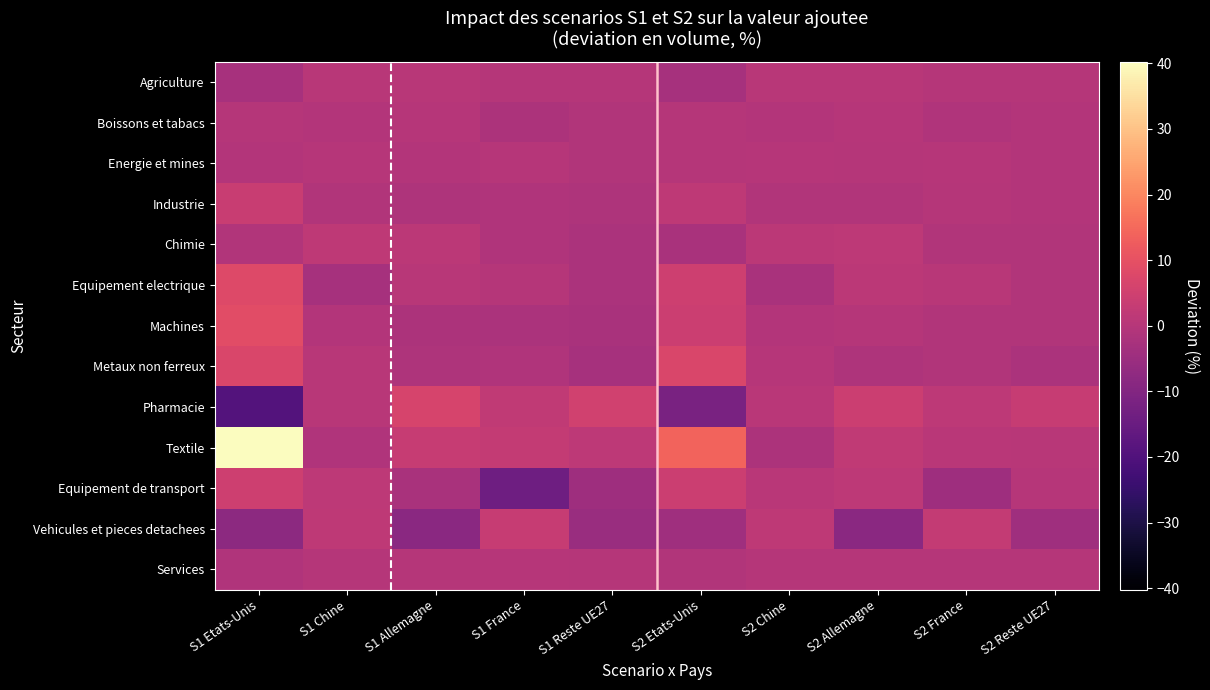

Reading right to left, transcribe all the data shown in this chart.

Agriculture: S2 Reste UE27=-0.0	S2 France=-0.1	S2 Allemagne=0.4	S2 Chine=0.5	S2 Etats-Unis=-2.9	S1 Reste UE27=-0.1	S1 France=-0.1	S1 Allemagne=0.5	S1 Chine=0.4	S1 Etats-Unis=-2.7
Boissons et tabacs: S2 Reste UE27=-0.4	S2 France=-0.9	S2 Allemagne=0.1	S2 Chine=-0.4	S2 Etats-Unis=-0.1	S1 Reste UE27=-0.8	S1 France=-1.8	S1 Allemagne=0.1	S1 Chine=-0.4	S1 Etats-Unis=-0.1
Energie et mines: S2 Reste UE27=-0.3	S2 France=0.1	S2 Allemagne=-0.1	S2 Chine=0.1	S2 Etats-Unis=-0.2	S1 Reste UE27=-0.6	S1 France=0.2	S1 Allemagne=-0.4	S1 Chine=0.2	S1 Etats-Unis=-0.6
Industrie: S2 Reste UE27=-0.4	S2 France=-0.2	S2 Allemagne=-0.7	S2 Chine=-0.7	S2 Etats-Unis=1.8	S1 Reste UE27=-1.4	S1 France=-1.1	S1 Allemagne=-1.4	S1 Chine=-0.8	S1 Etats-Unis=3.6
Chimie: S2 Reste UE27=-0.8	S2 France=-0.8	S2 Allemagne=1.6	S2 Chine=1.1	S2 Etats-Unis=-2.4	S1 Reste UE27=-2.1	S1 France=-1.2	S1 Allemagne=1.1	S1 Chine=1.6	S1 Etats-Unis=-0.7
Equipement electrique: S2 Reste UE27=-0.8	S2 France=0.6	S2 Allemagne=1.0	S2 Chine=-2.3	S2 Etats-Unis=4.4	S1 Reste UE27=-2.2	S1 France=-0.2	S1 Allemagne=0.6	S1 Chine=-3.1	S1 Etats-Unis=8.0
Machines: S2 Reste UE27=-0.7	S2 France=-0.7	S2 Allemagne=-0.0	S2 Chine=-0.4	S2 Etats-Unis=4.4	S1 Reste UE27=-2.4	S1 France=-2.1	S1 Allemagne=-1.8	S1 Chine=-0.4	S1 Etats-Unis=8.8
Metaux non ferreux: S2 Reste UE27=-2.1	S2 France=-0.7	S2 Allemagne=-1.5	S2 Chine=0.2	S2 Etats-Unis=7.2	S1 Reste UE27=-3.1	S1 France=-1.0	S1 Allemagne=-1.3	S1 Chine=0.5	S1 Etats-Unis=6.9
Pharmacie: S2 Reste UE27=3.3	S2 France=1.3	S2 Allemagne=4.3	S2 Chine=0.7	S2 Etats-Unis=-11.9	S1 Reste UE27=5.1	S1 France=2.2	S1 Allemagne=6.4	S1 Chine=0.6	S1 Etats-Unis=-19.3
Textile: S2 Reste UE27=0.6	S2 France=0.8	S2 Allemagne=2.1	S2 Chine=-1.7	S2 Etats-Unis=14.1	S1 Reste UE27=1.4	S1 France=2.5	S1 Allemagne=3.4	S1 Chine=-1.1	S1 Etats-Unis=40.2
Equipement de transport: S2 Reste UE27=0.2	S2 France=-4.4	S2 Allemagne=1.6	S2 Chine=0.8	S2 Etats-Unis=4.2	S1 Reste UE27=-4.6	S1 France=-14.1	S1 Allemagne=-2.2	S1 Chine=1.6	S1 Etats-Unis=4.7
Vehicules et pieces detachees: S2 Reste UE27=-4.3	S2 France=2.8	S2 Allemagne=-8.3	S2 Chine=1.6	S2 Etats-Unis=-4.4	S1 Reste UE27=-5.6	S1 France=3.2	S1 Allemagne=-8.5	S1 Chine=1.8	S1 Etats-Unis=-8.1
Services: S2 Reste UE27=-0.1	S2 France=-0.0	S2 Allemagne=-0.1	S2 Chine=-0.1	S2 Etats-Unis=-0.7	S1 Reste UE27=-0.2	S1 France=0.0	S1 Allemagne=-0.2	S1 Chine=-0.2	S1 Etats-Unis=-1.1